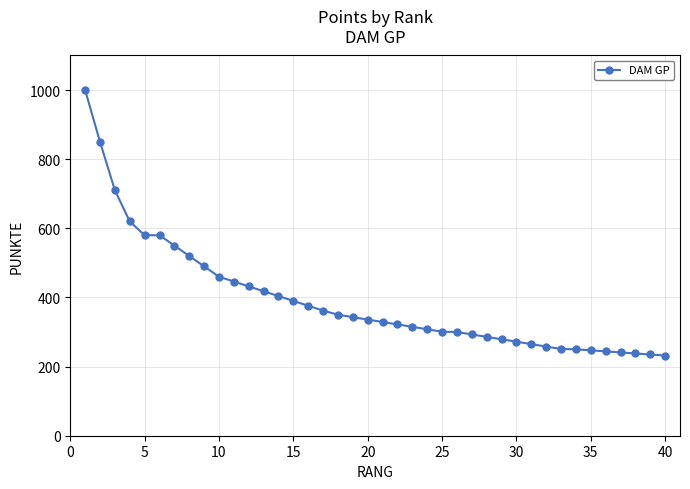

What is the greatest value displayed?

1000